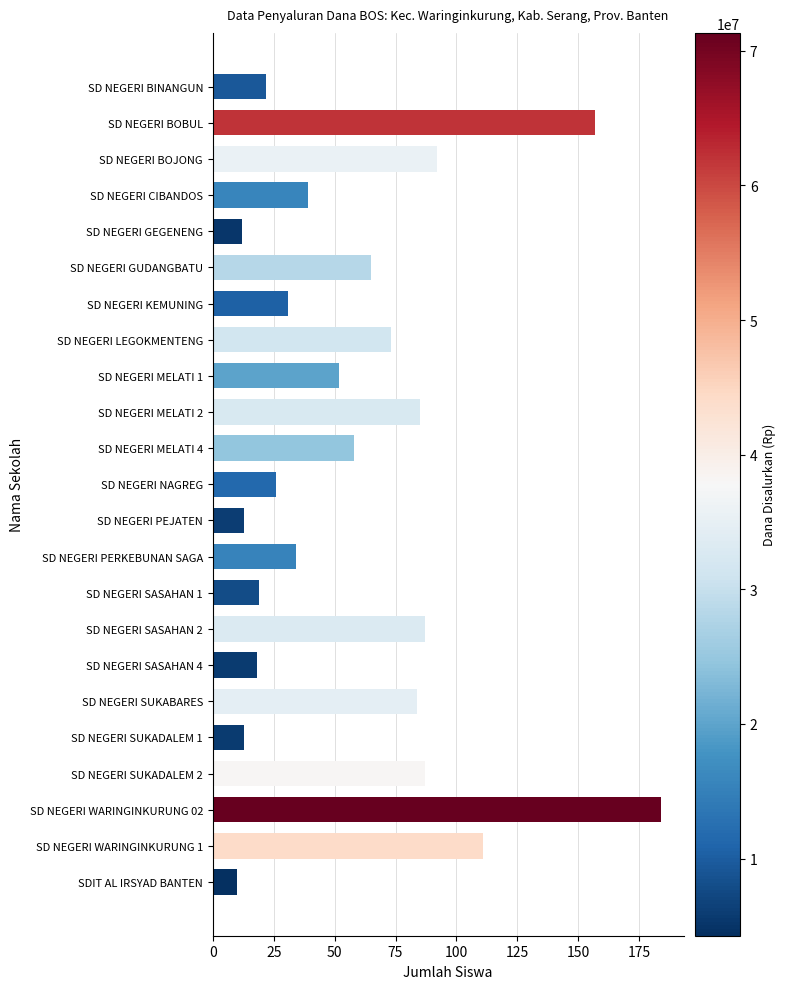

What is the maximum value shown in the chart?

184